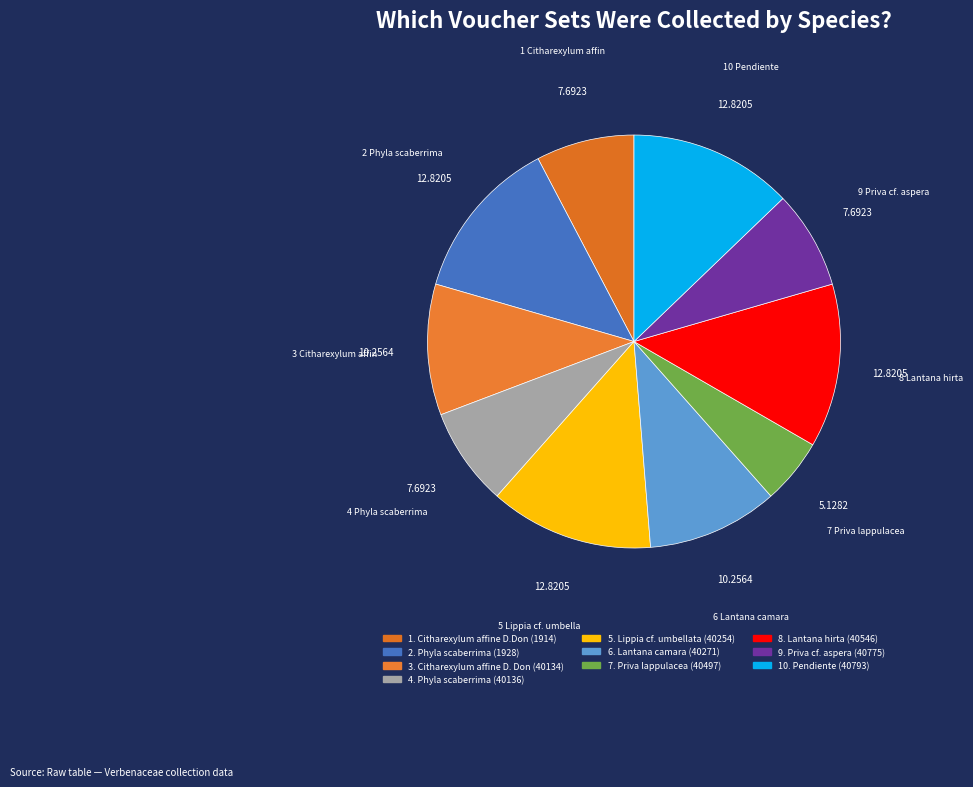

Rank the categories by value from lowest to highest.

Priva lappulacea (40497), Citharexylum affine D.Don (1914), Phyla scaberrima (40136), Priva cf. aspera (40775), Citharexylum affine D. Don (40134), Lantana camara (40271), Phyla scaberrima (1928), Lippia cf. umbellata (40254), Lantana hirta (40546), Pendiente (40793)